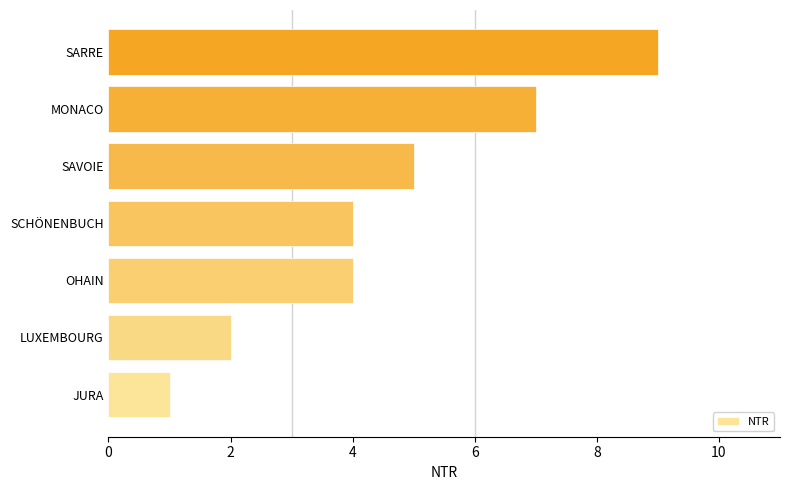

The value at SARRE is 3. True or false?

False